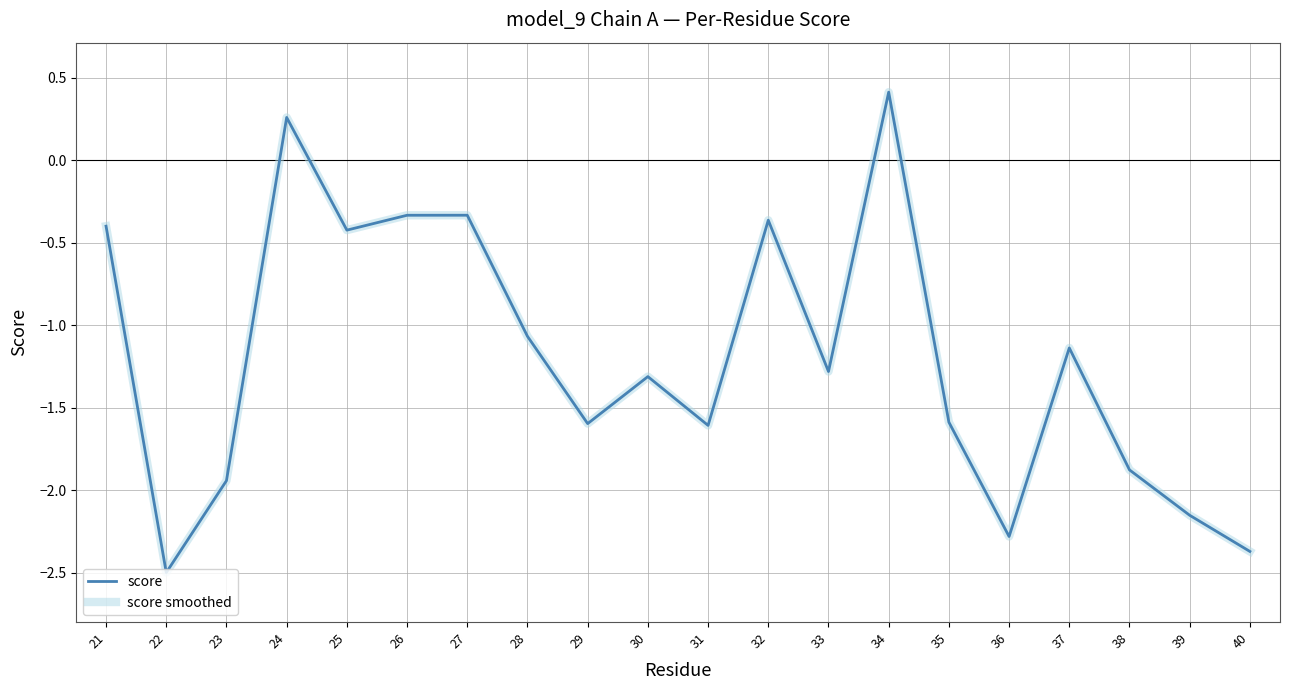

Does the chart have visible grid lines?

Yes